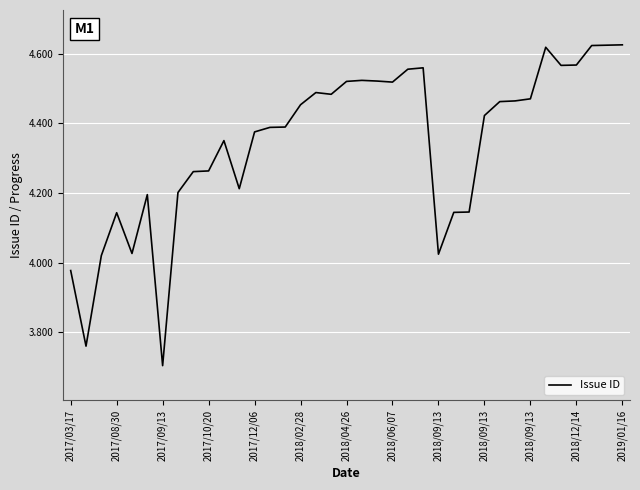

Does the chart display data point markers on the line(s)?

No